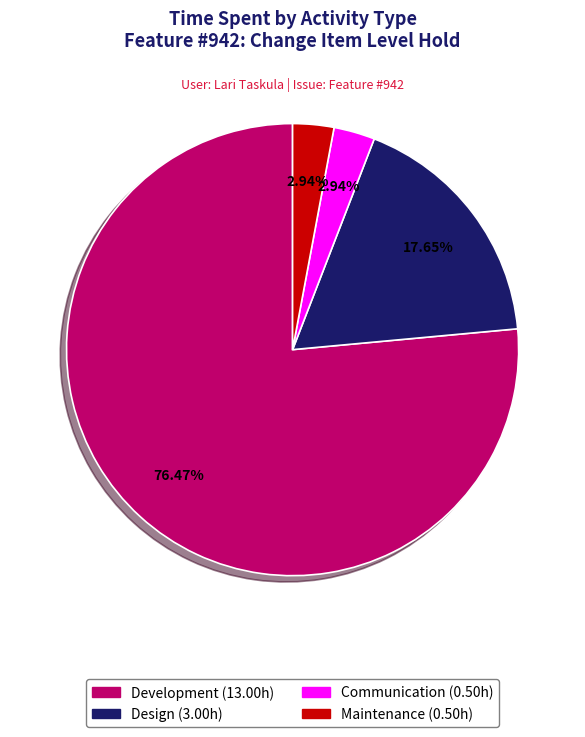

To the nearest percent, what is the difference between the largest and smallest slice percentages?

74%